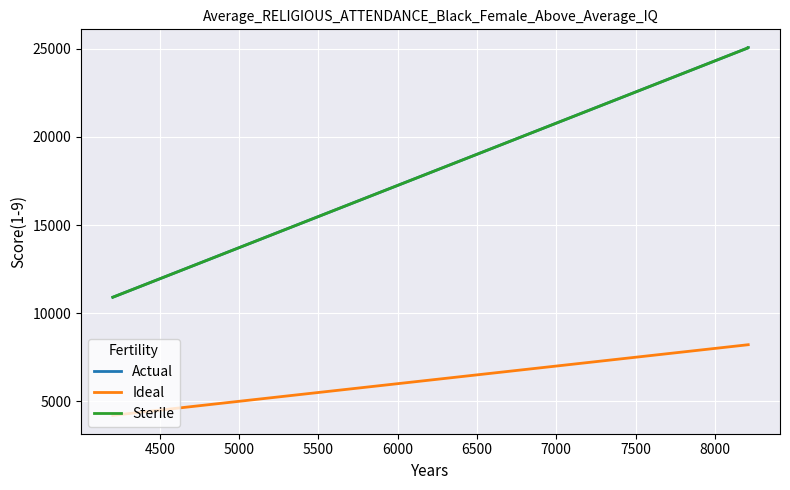

What is the maximum value for Ideal?

8210